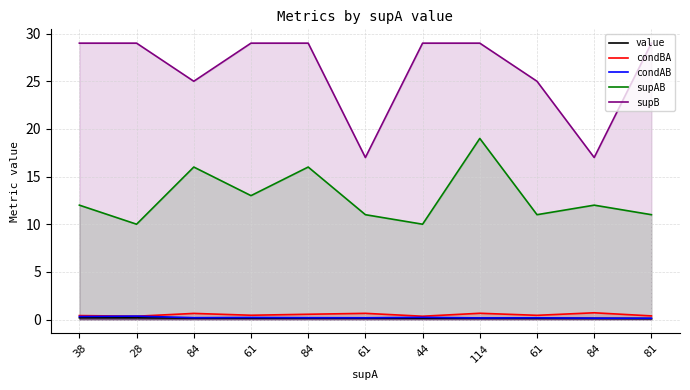

At which category does supB reach its first local valley?

84